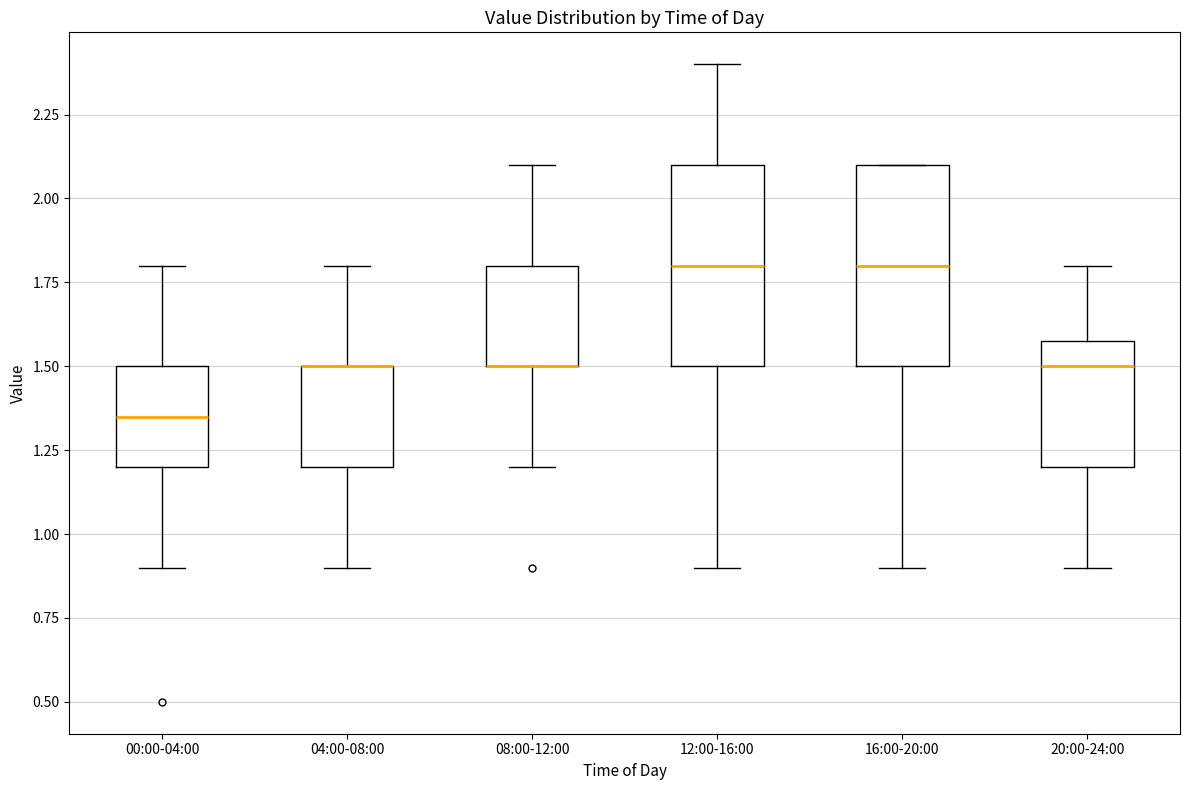

Where is the upper edge of the box for 20:00-24:00 on the y-axis? The values are not printed on the chart, so give them approximately, as read against the axis.

1.60